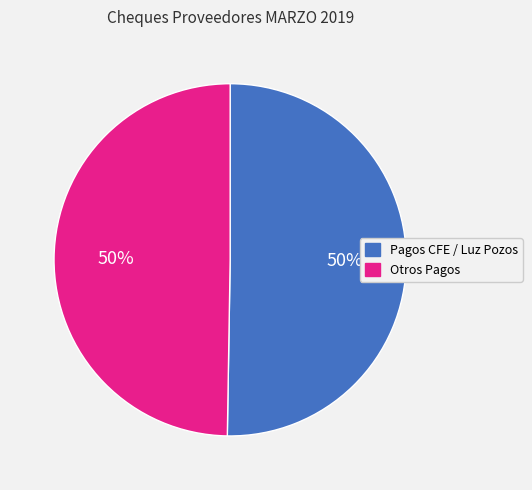

To the nearest percent, what is the average slice percentage?

50%